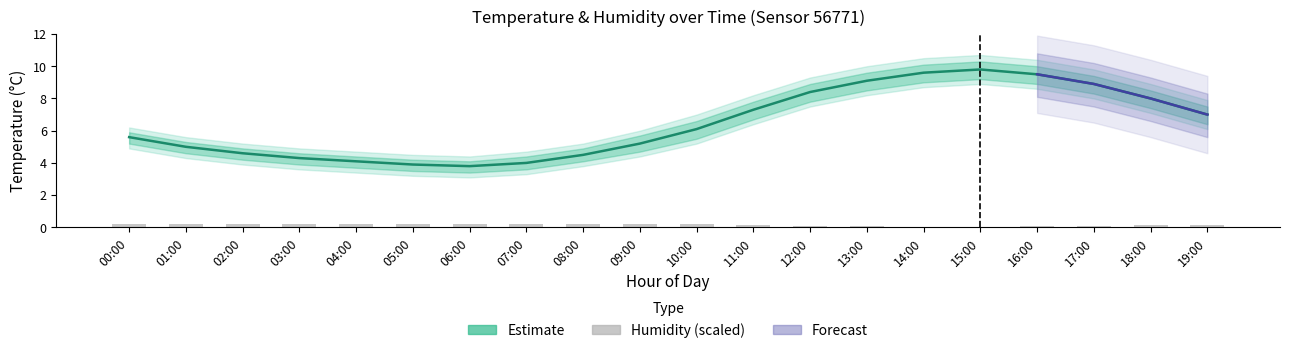

At how many categories does at least one series exceed 0?

20